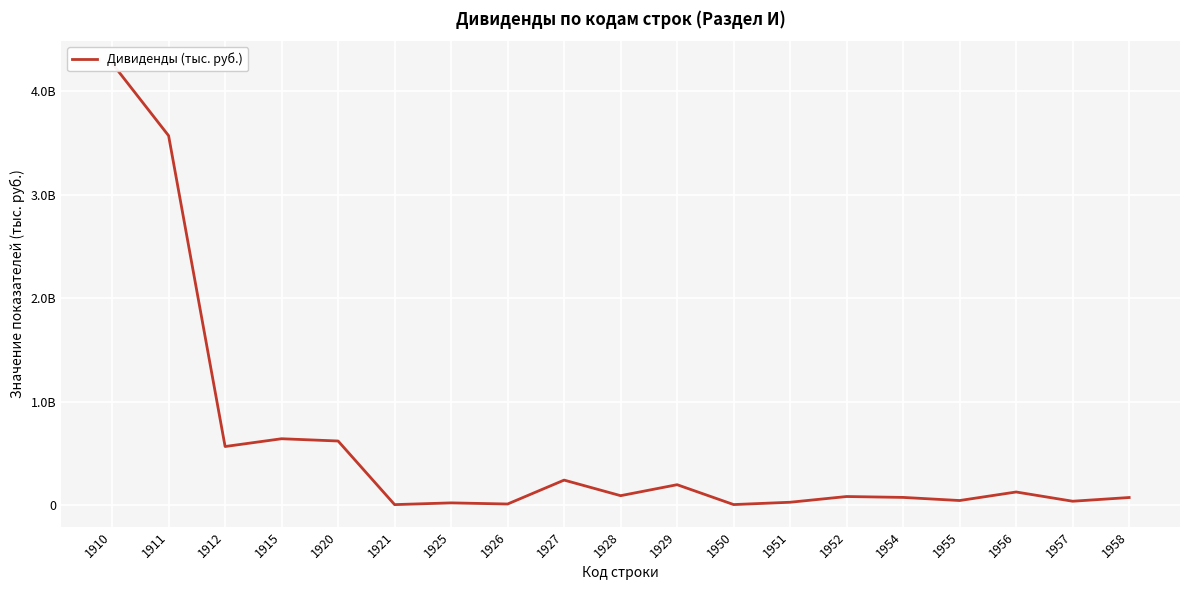

Rank the categories by value from lowest to highest.

1921, 1950, 1926, 1925, 1951, 1957, 1955, 1958, 1954, 1952, 1928, 1956, 1929, 1927, 1912, 1920, 1915, 1911, 1910